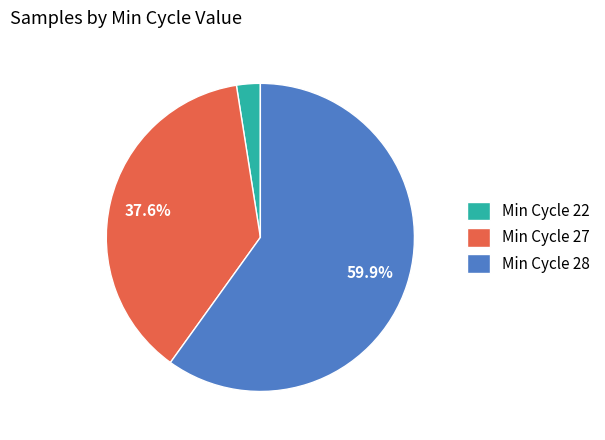

Which category has the biggest portion of the pie?

Min Cycle 28